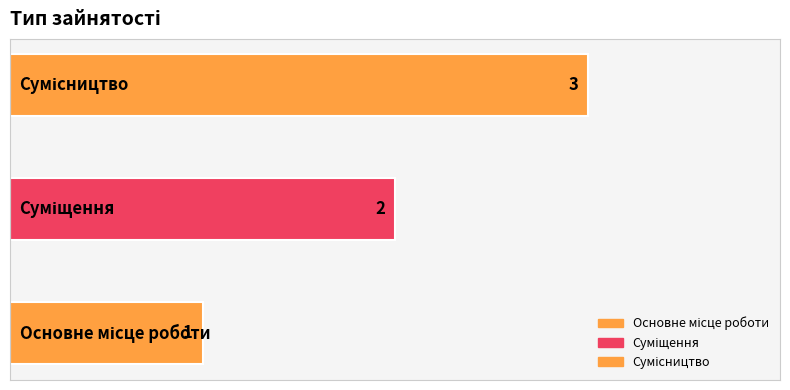

What is the sum of all values?

6